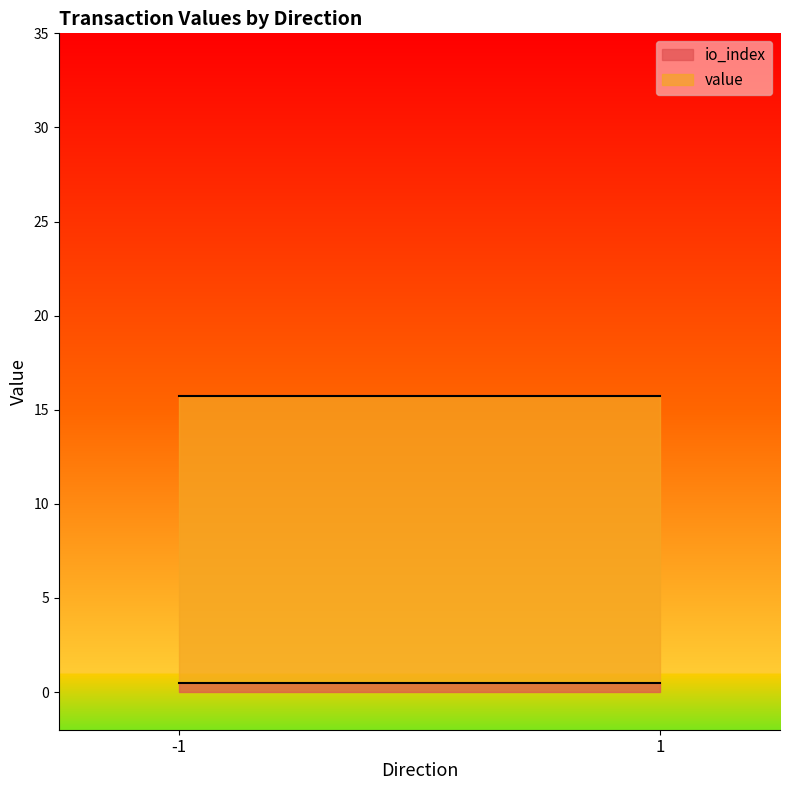

Count the number of categories in the chart.

4